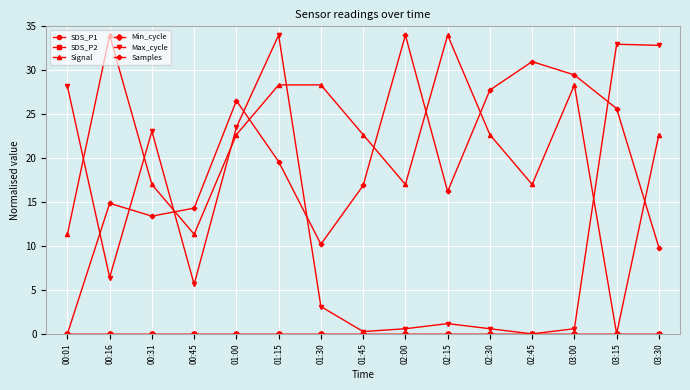

Does the chart have visible grid lines?

Yes